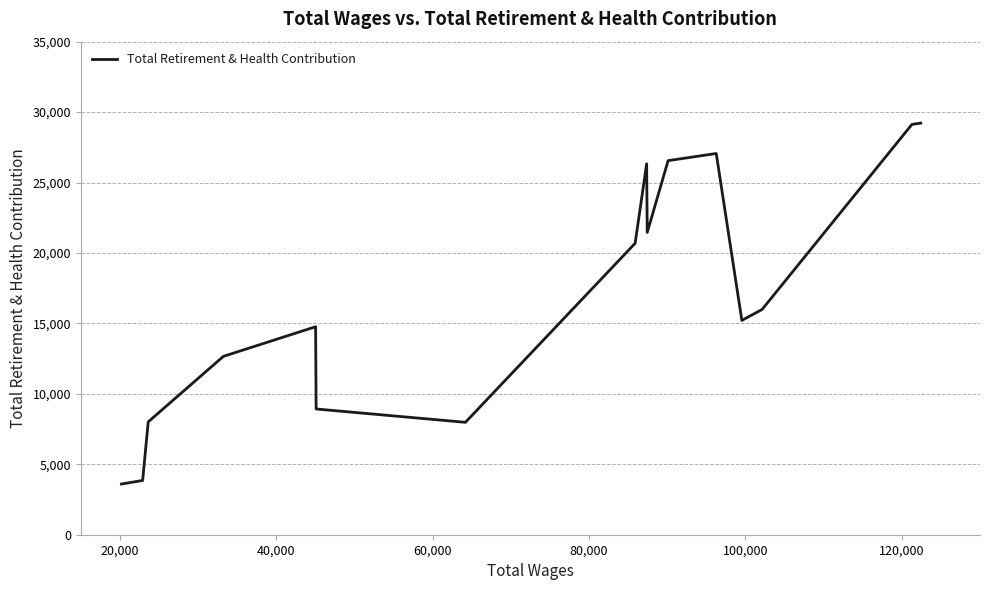

What is the smallest value displayed?

3599